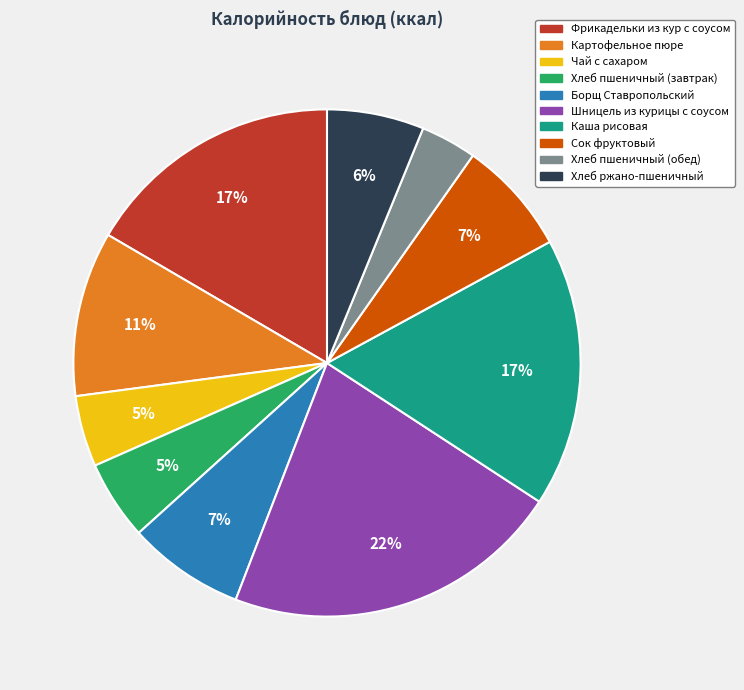

To the nearest percent, what is the difference between the largest and smallest slice percentages?

18%